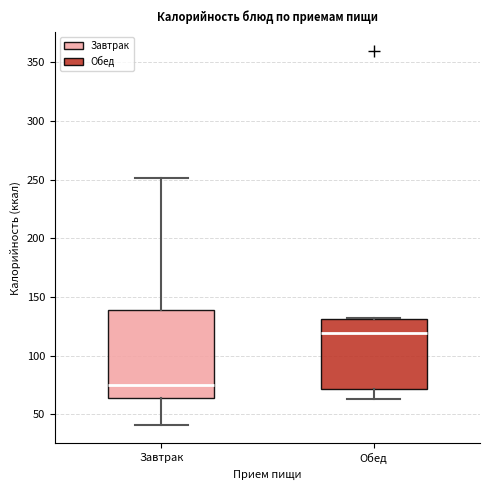

Which box is the tallest, from its lower edge to its upper edge?

Завтрак